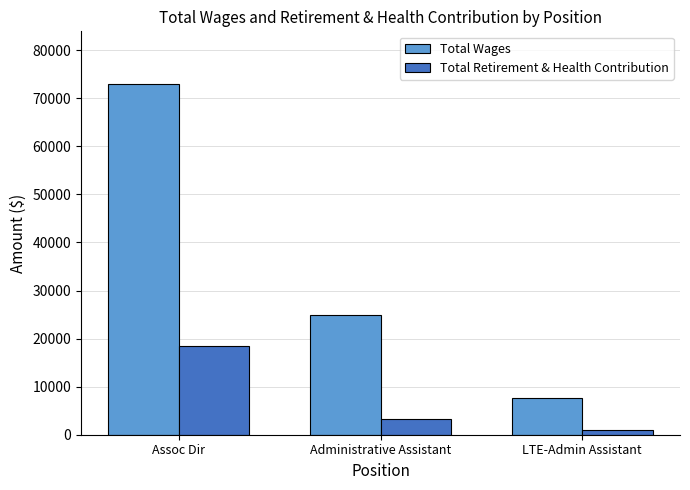

What is the total value across all series at Administrative Assistant?

28039